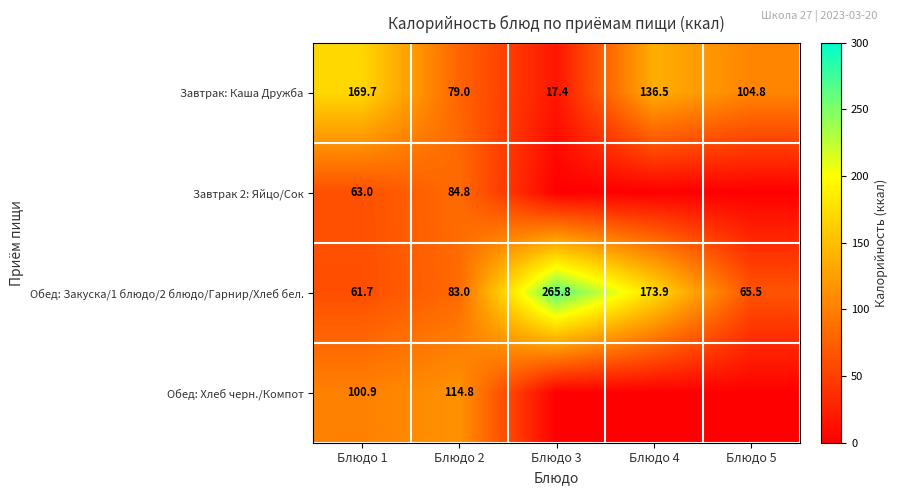

What is the sum of all Обед: Закуска/1 блюдо/2 блюдо/Гарнир/Хлеб бел. values?

649.9